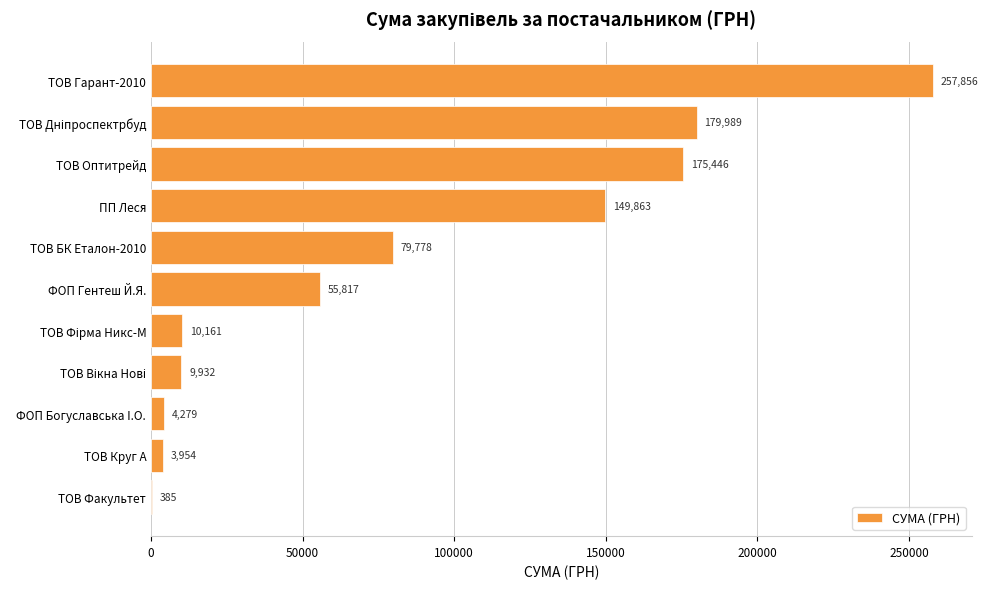

What is the greatest value displayed?

257856.4